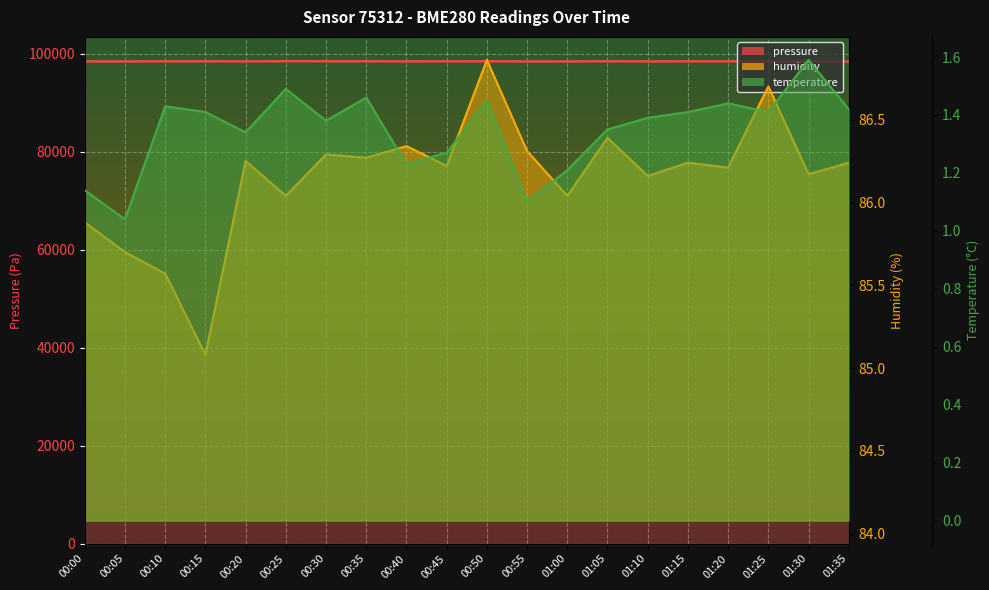

What is the maximum value shown in the chart?

98470.0